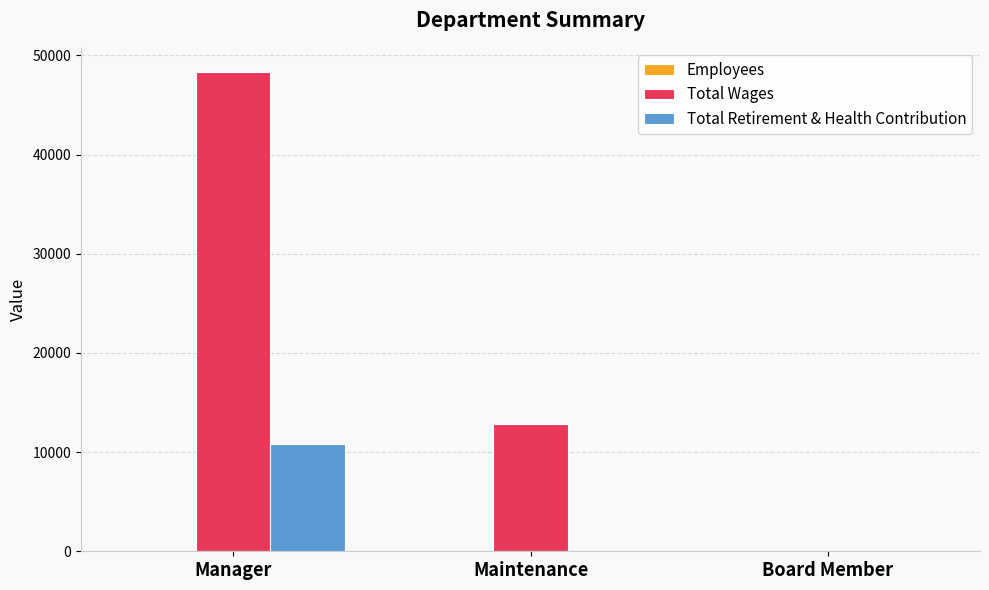

What is the sum of the Total Wages values at Maintenance and Manager?

61156